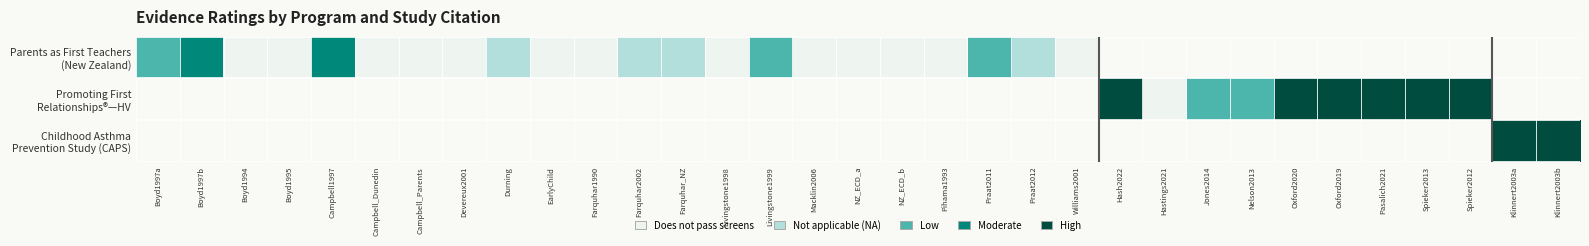

List the series in order of their overall mean, highest first.

Parents as First Teachers (New Zealand), Promoting First Relationships®—HV, Childhood Asthma Prevention Study (CAPS)